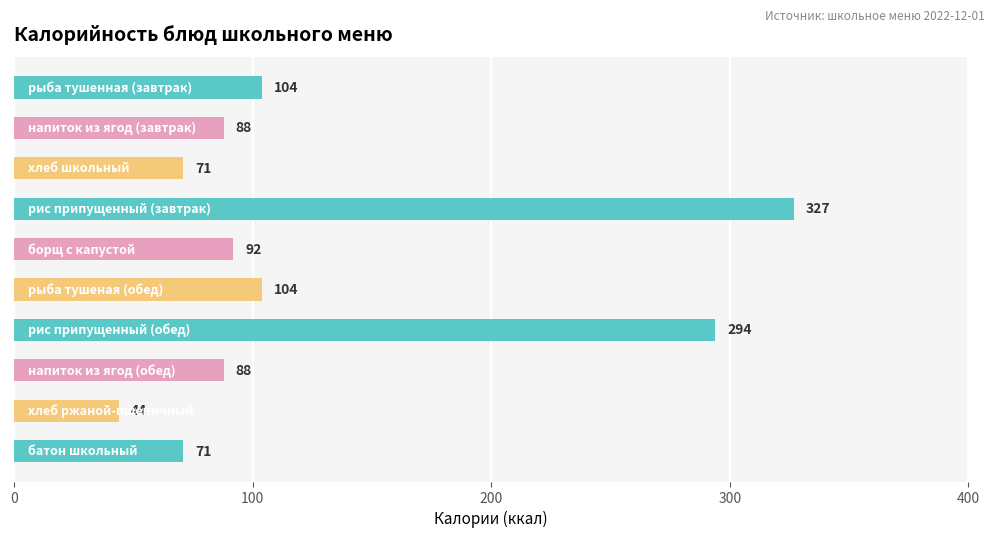

Count the number of categories in the chart.

10